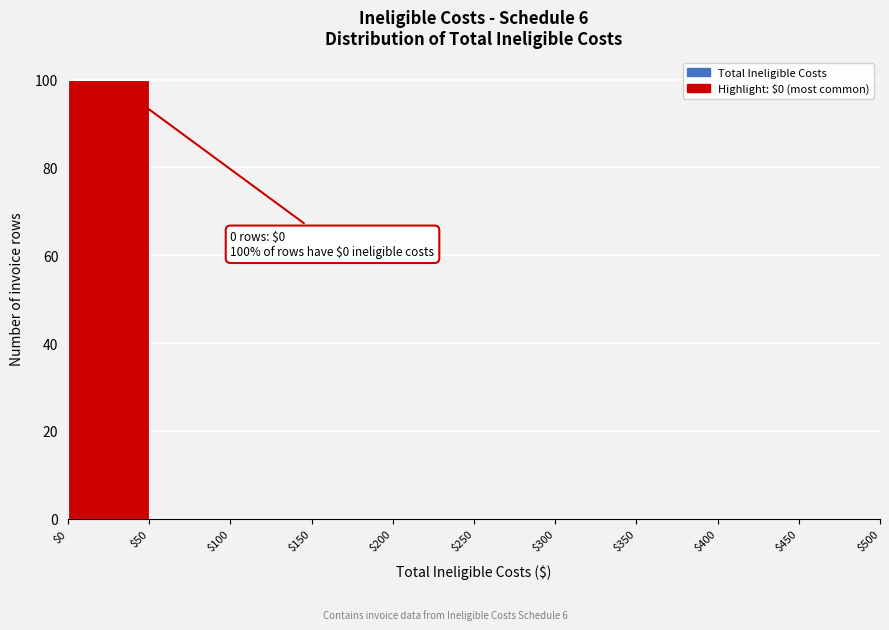

Over which range of the x-axis is the bar tallest?

$0 to $50